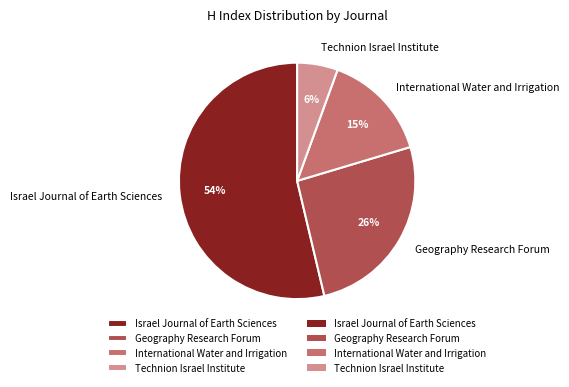

Count the number of slices in the pie.

4